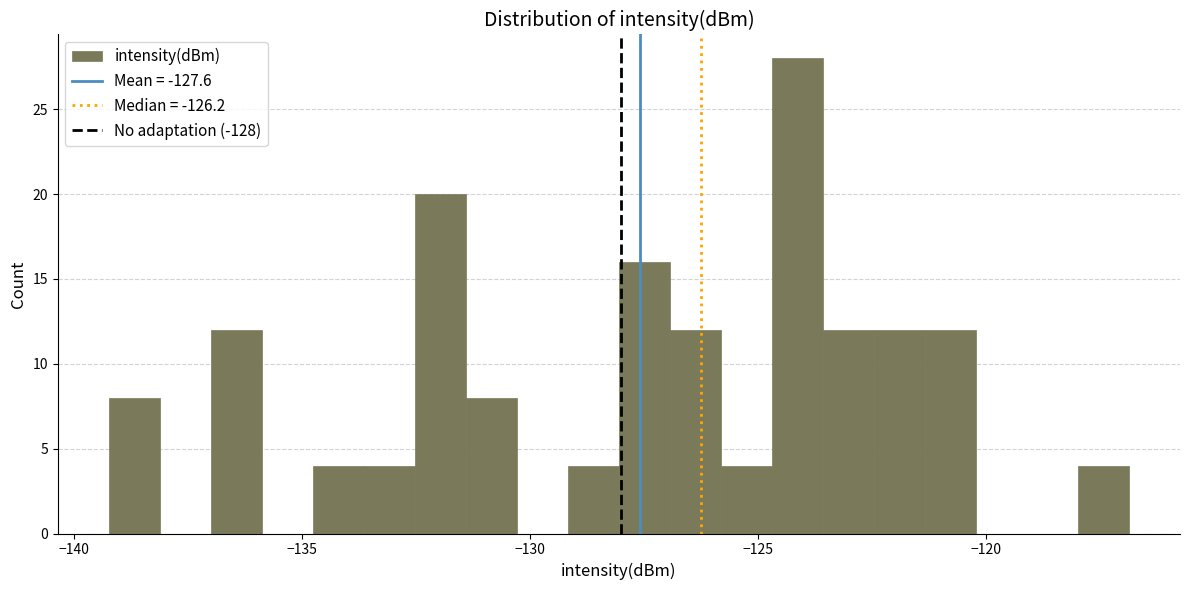

Around what value on the x-axis is the tallest bar? Give the approximate position of its centre, as read against the axis.

-124.0